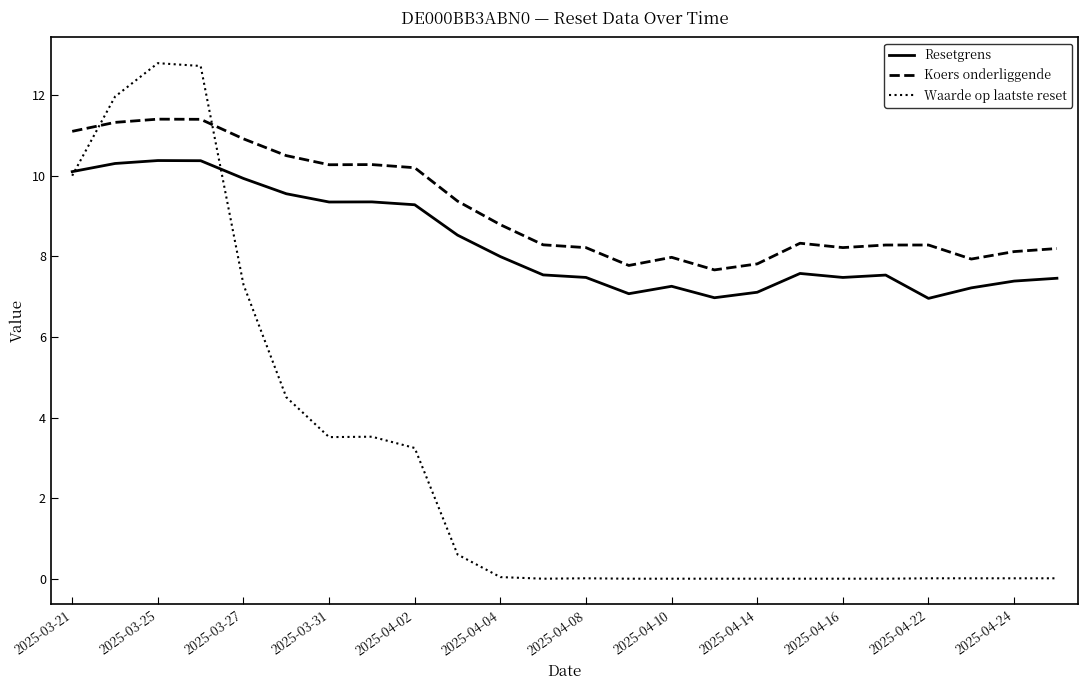

Does the chart display data point markers on the line(s)?

No